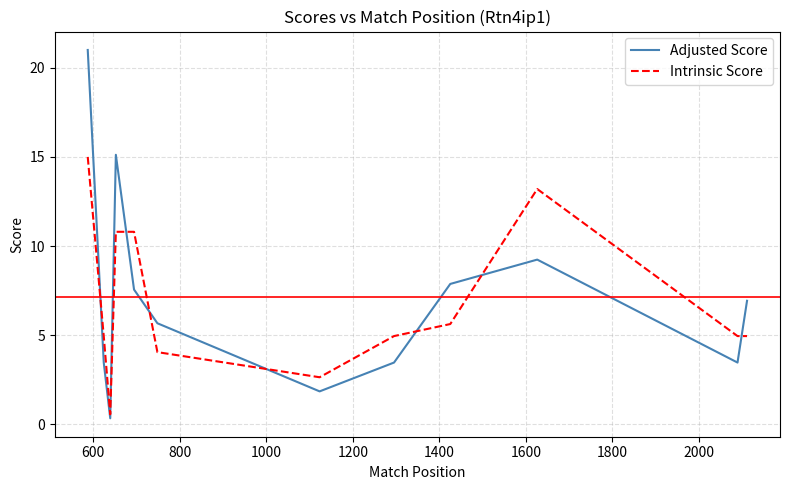

Rank the series by their maximum value, from highest to lowest.

Adjusted Score, Intrinsic Score